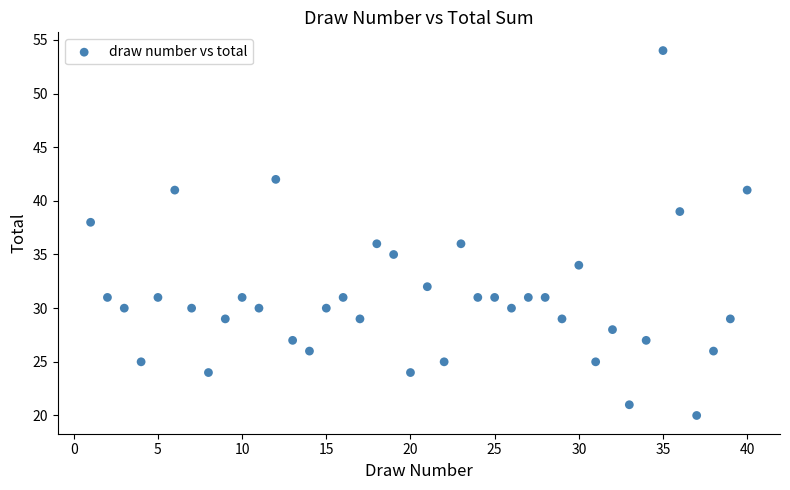

What is the range of Y values (max minus min)?

34